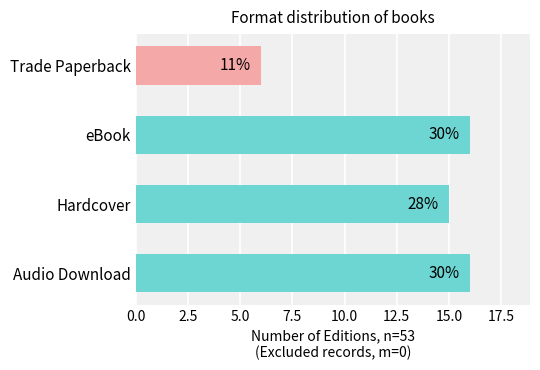

What is the minimum value shown in the chart?

6